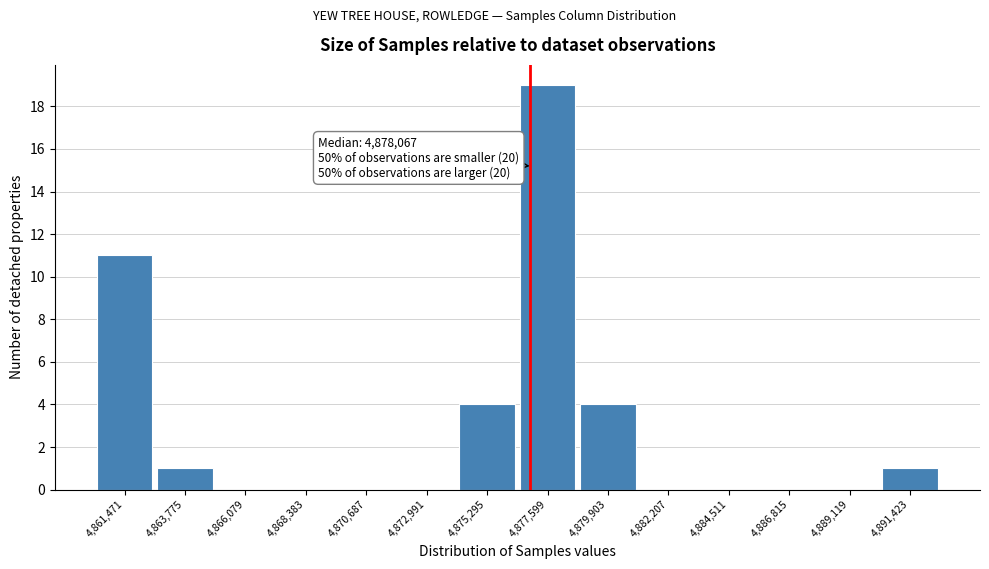

Reading left to right, transcribe all the data shown in this chart.

4,861,471=11	4,863,775=1	4,866,079=0	4,868,383=0	4,870,687=0	4,872,991=0	4,875,295=4	4,877,599=19	4,879,903=4	4,882,207=0	4,884,511=0	4,886,815=0	4,889,119=0	4,891,423=1